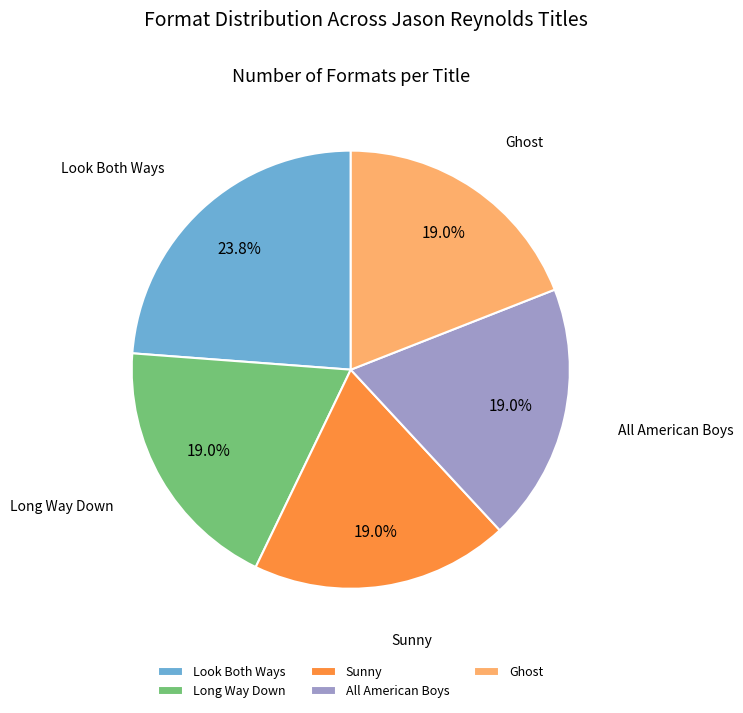

Which slice is the largest?

Look Both Ways